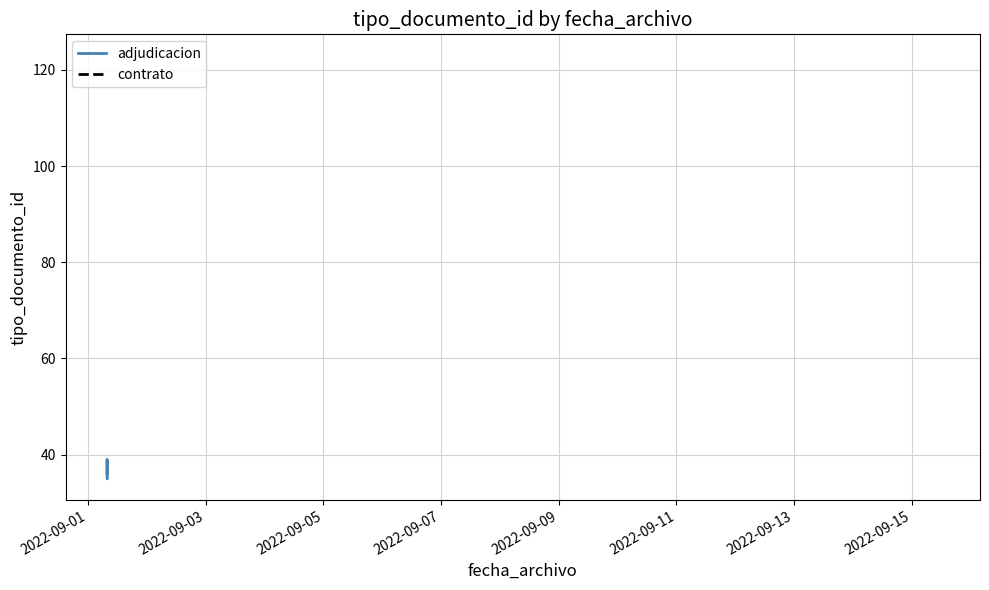

Between 2022-09-07 and 2022-09-03, which is larger?

2022-09-07